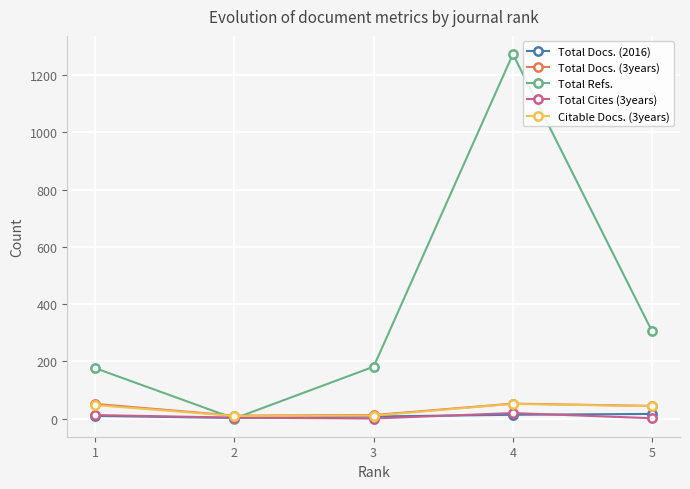

How many lines are shown in the chart?

5